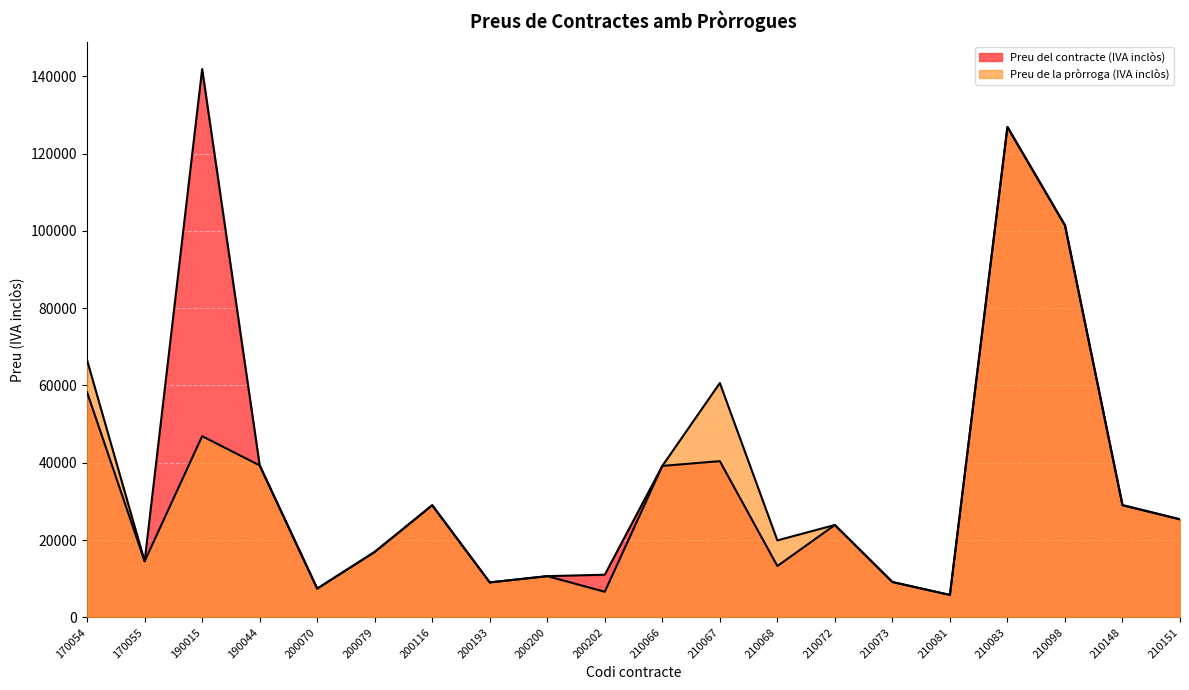

How many categories are shown in the chart?

20